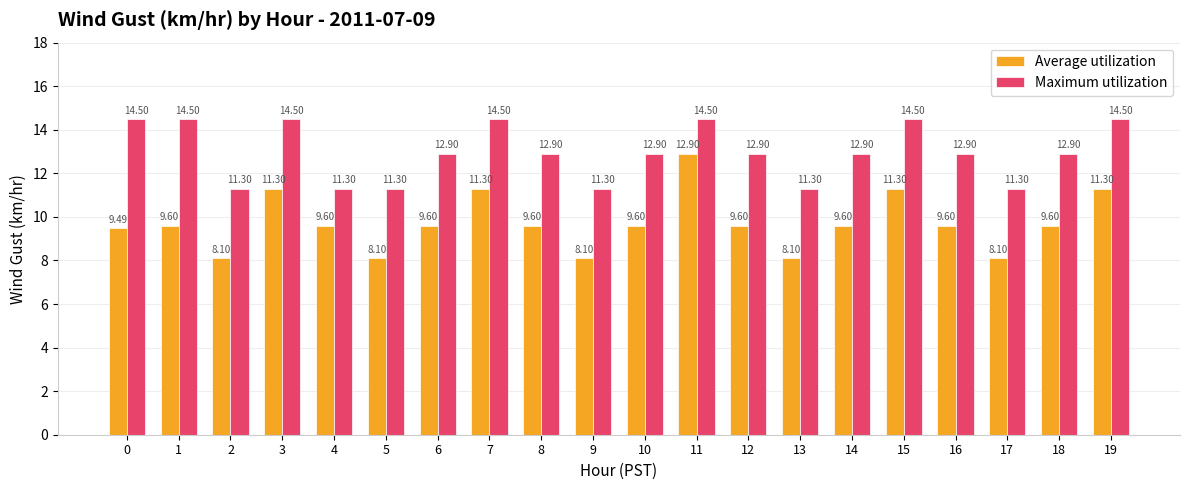

What is the difference between the maximum and minimum values in the Average utilization series?

4.8